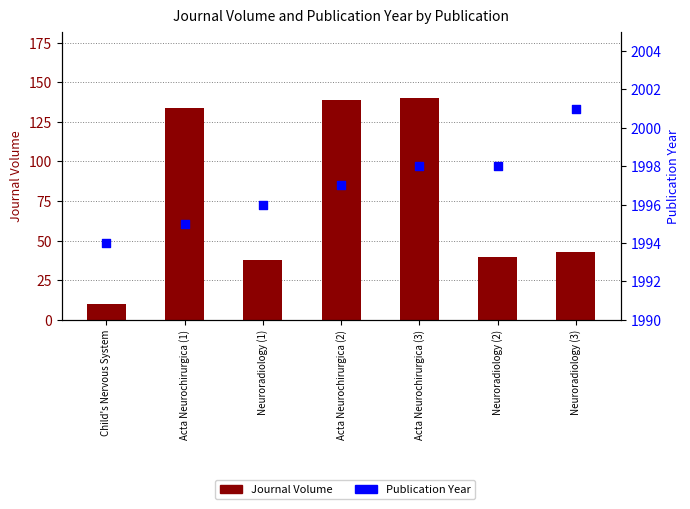

Is the value of Journal Volume at Child's Nervous System greater than the value of Publication Year at Acta Neurochirurgica (3)?

No